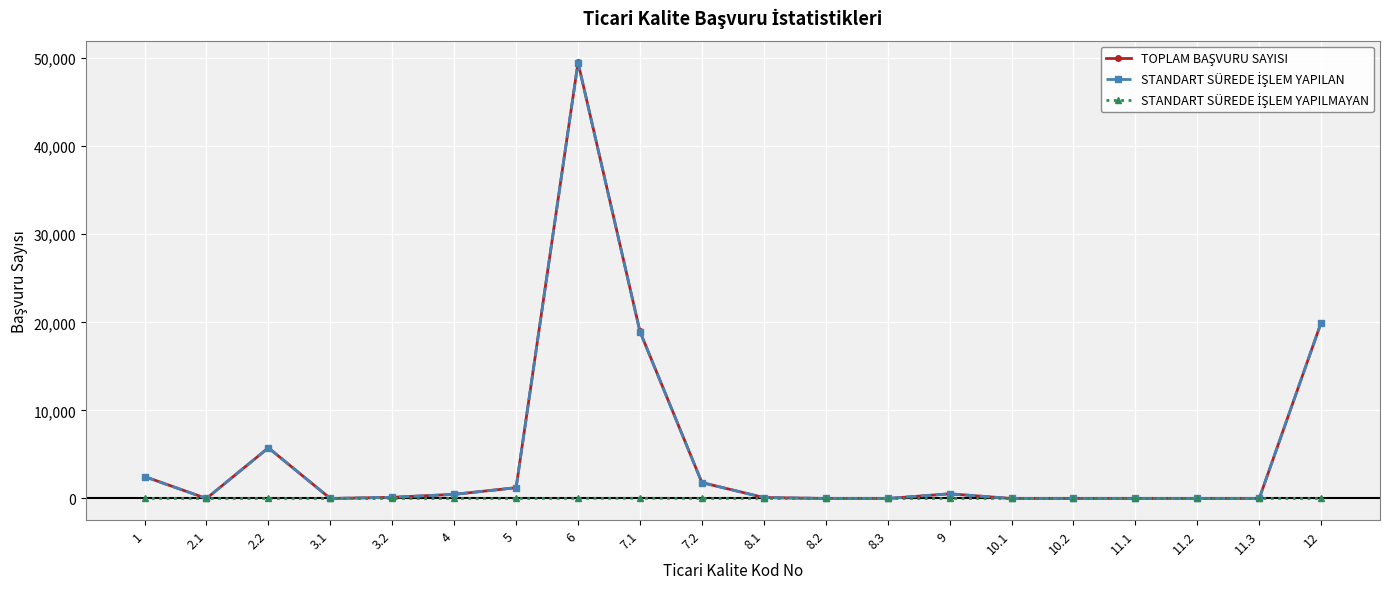

At which category is the sum across all series the highest?

6